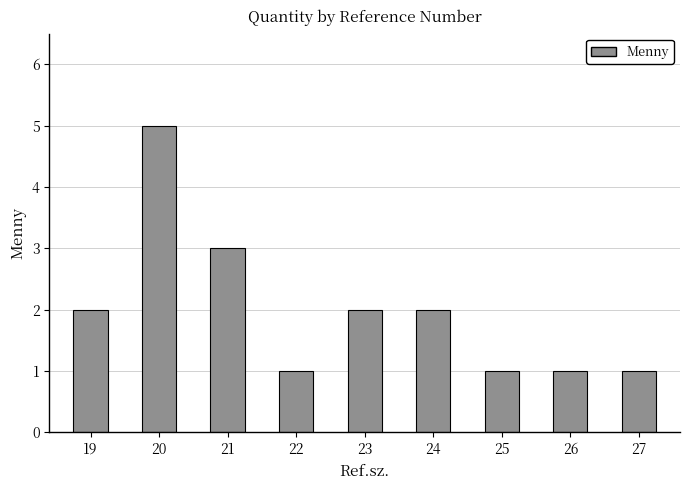

What is the ratio of the value at 23 to the value at 22?

2.0